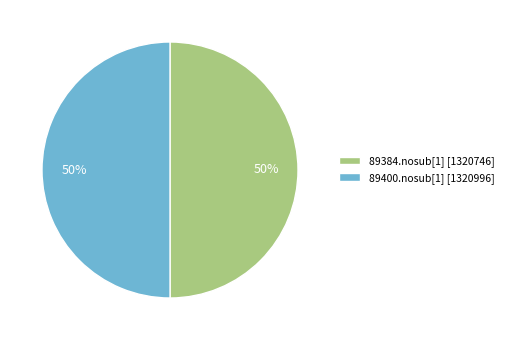

Approximately how many times larger is the value at 89400.nosub[1] compared to 89384.nosub[1]?

1.0